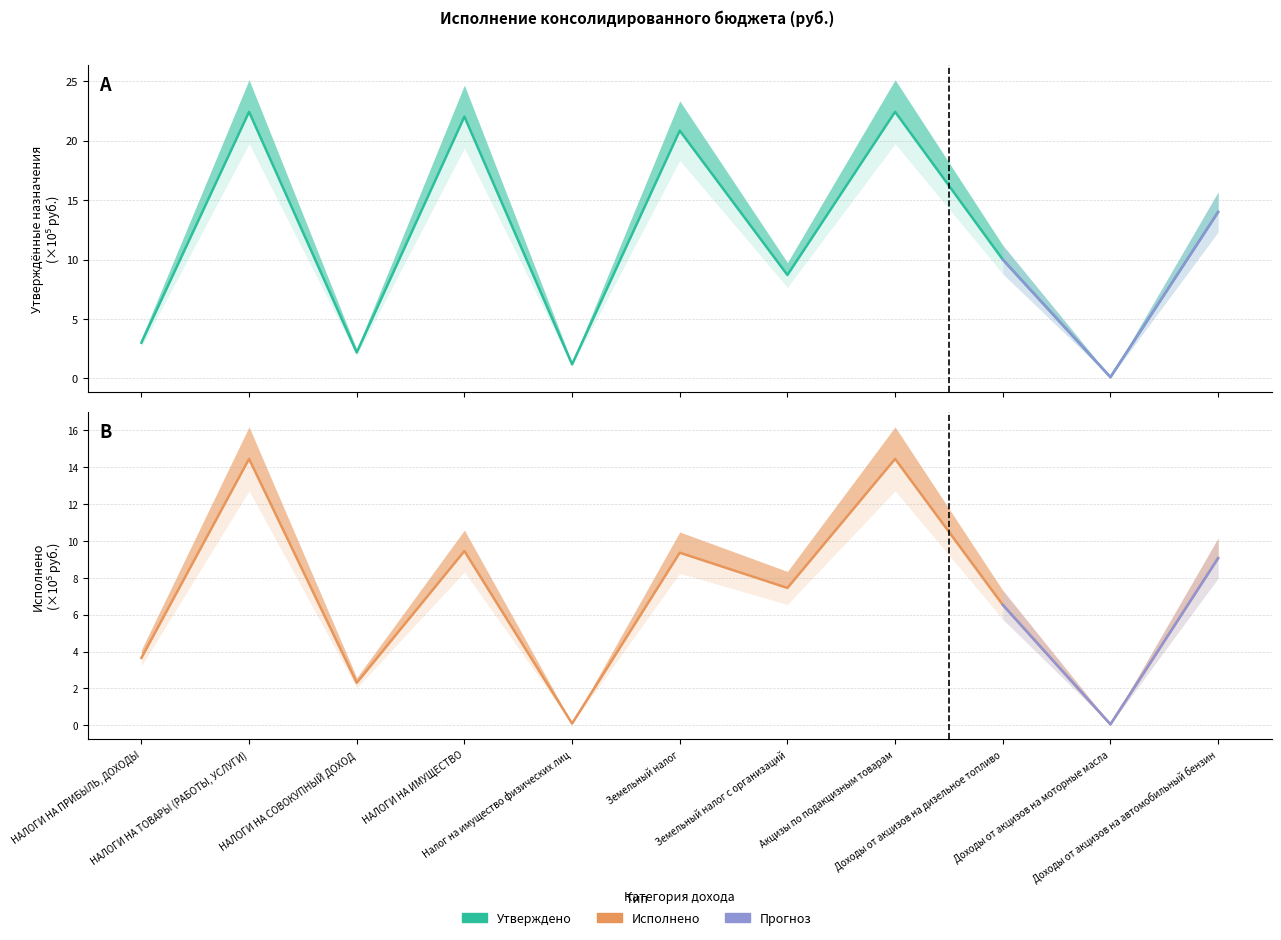

Is the value of Исполнено at НАЛОГИ НА СОВОКУПНЫЙ ДОХОД greater than the value of Утверждено at Земельный налог?

No